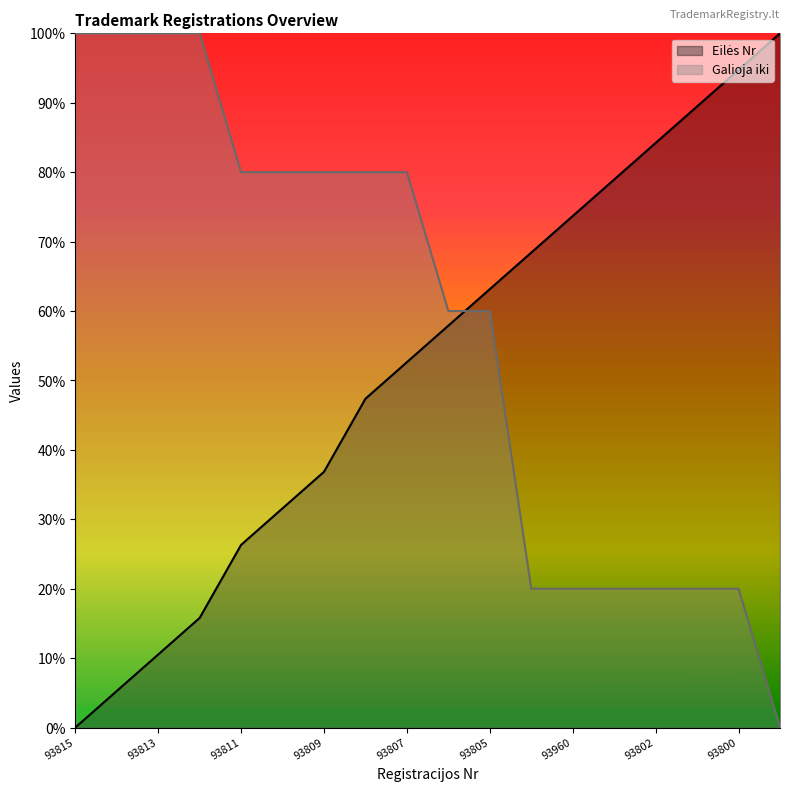

Which series has the largest range (max minus min)?

Eilės Nr